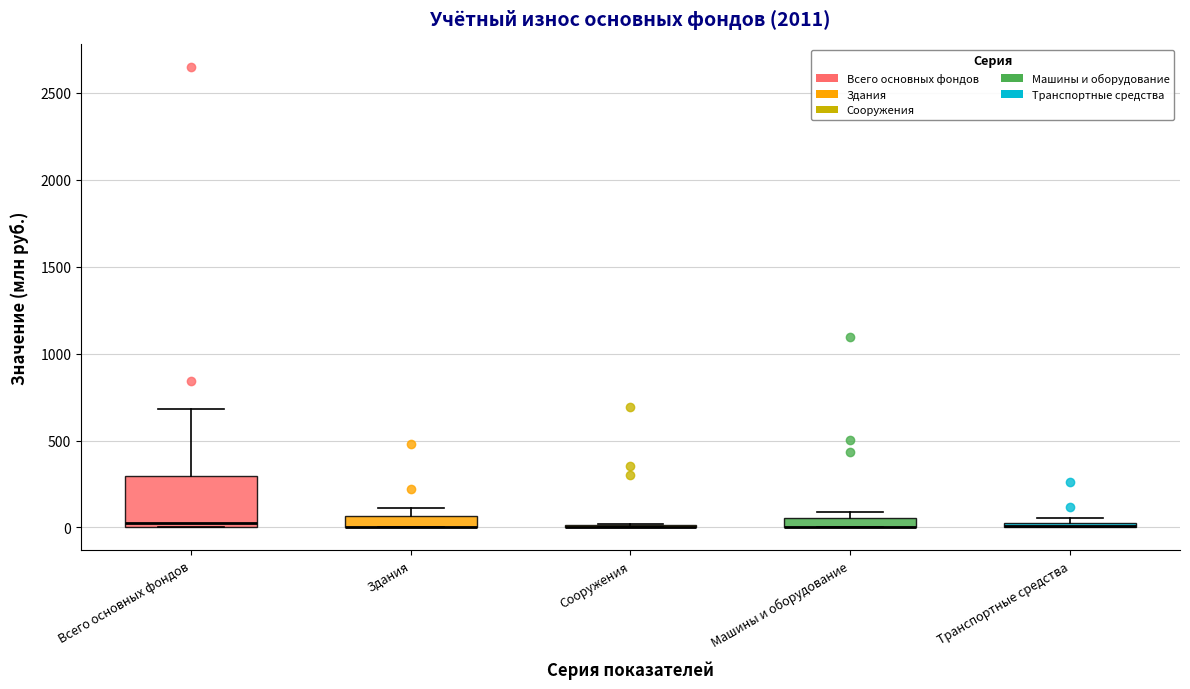

Comparing the boxes themselves (not the whiskers), which one is the tallest?

Всего основных фондов